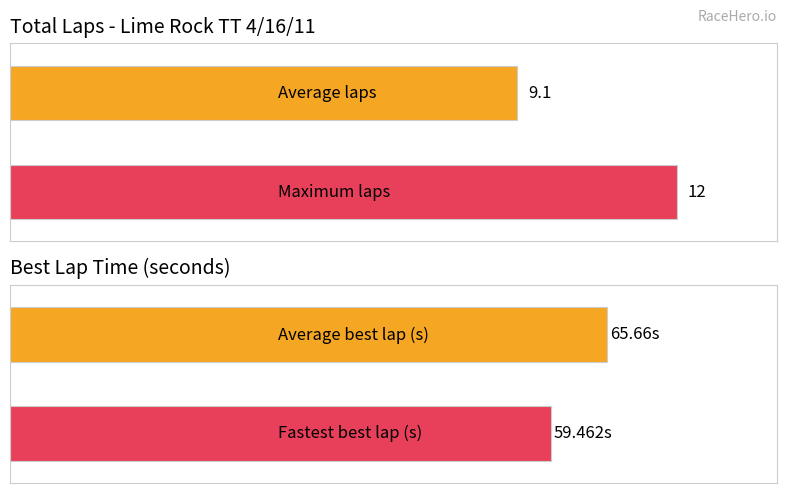

List the series in order of their peak value, highest first.

Best Lap time, Total Laps